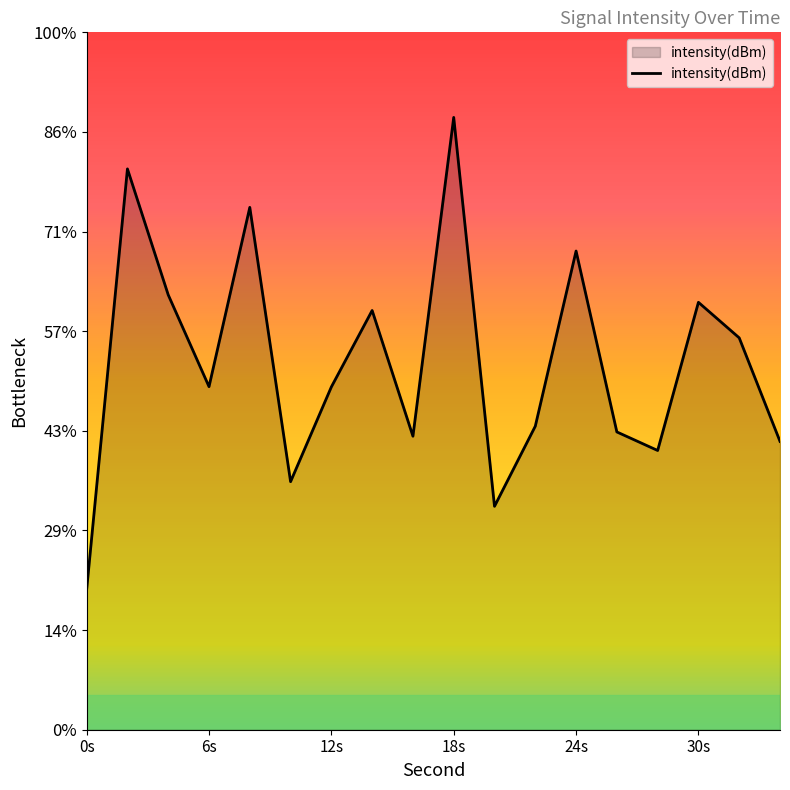

Does the chart display data point markers on the line(s)?

No